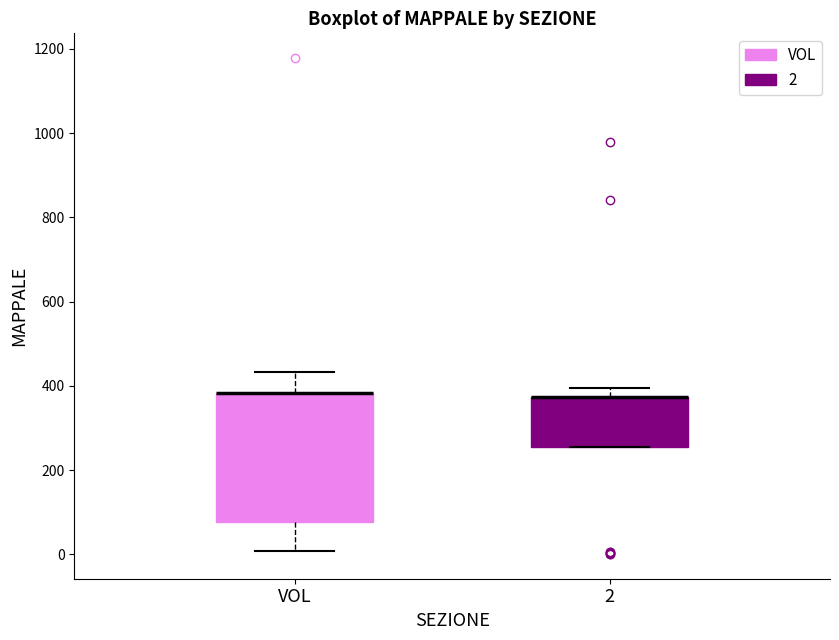

Reading left to right, read every box against the y-axis: the position of its median line, the range the box covers, and the ends of its whiskers. The values are not printed on the chart, so give them approximately, as read against the axis.

VOL: median 380 (drawn on the box's upper edge), box 80 to 380, whiskers 0 to 440
2: median 380 (drawn on the box's upper edge), box 260 to 380, whiskers 260 to 400